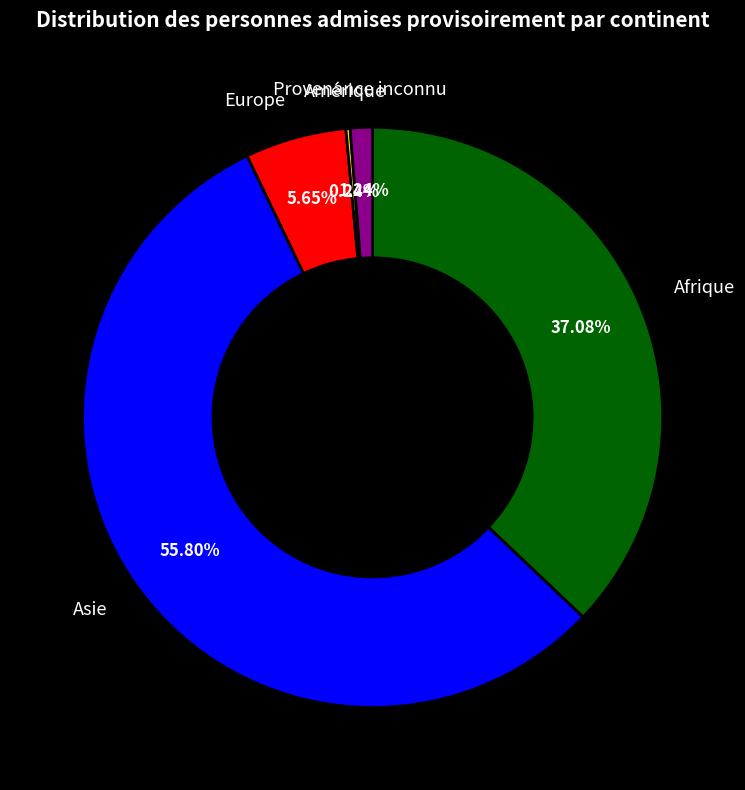

Is Asie the majority of the pie?

Yes